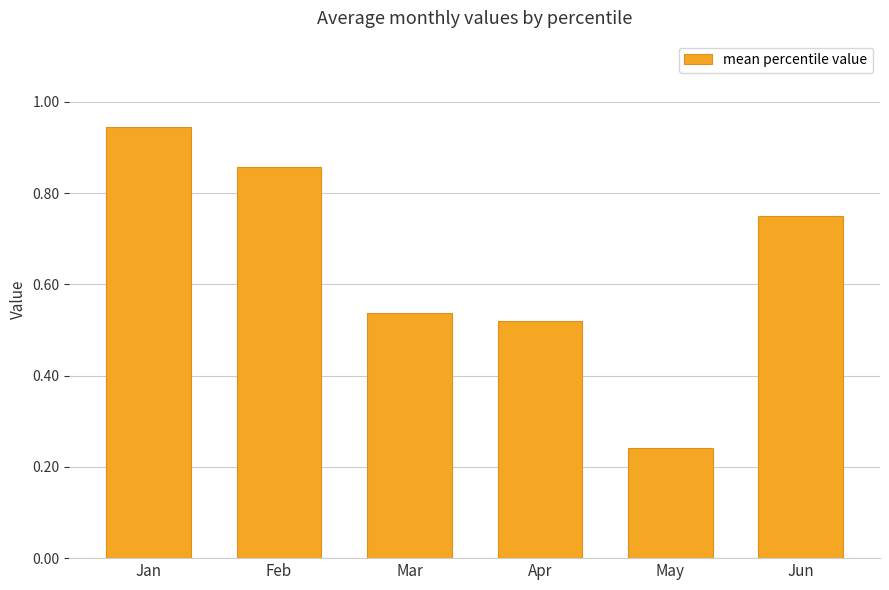

Rank the categories by value from lowest to highest.

May, Apr, Mar, Jun, Feb, Jan